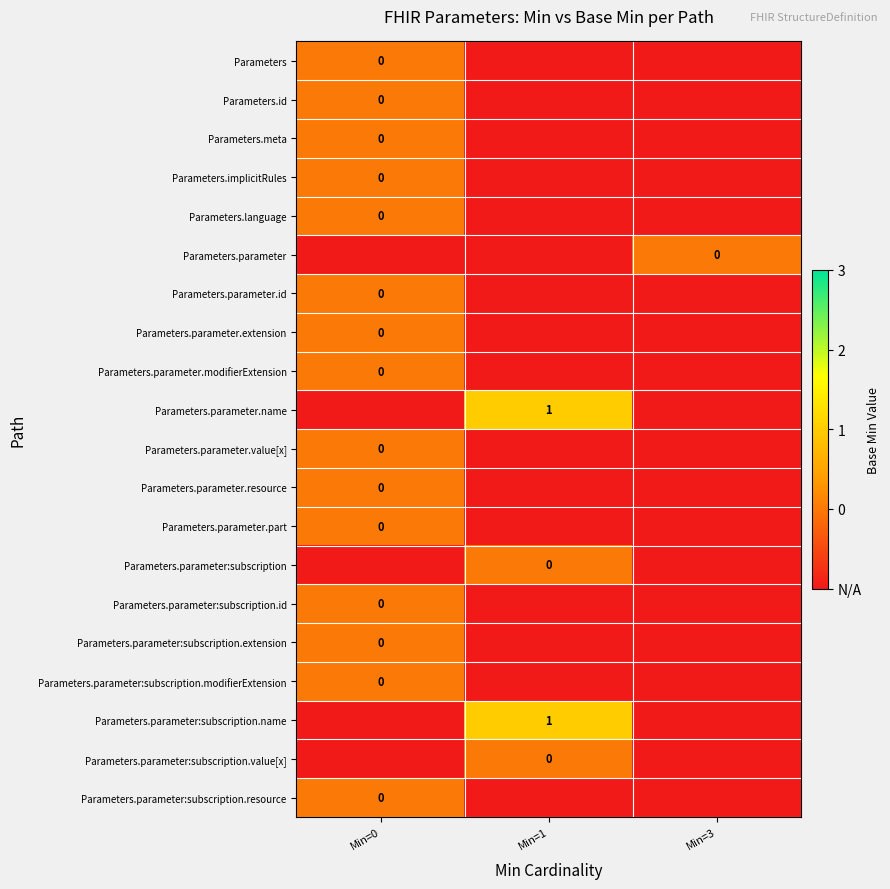

At which label is Parameters.parameter.value[x] closest to 0?

Min=0